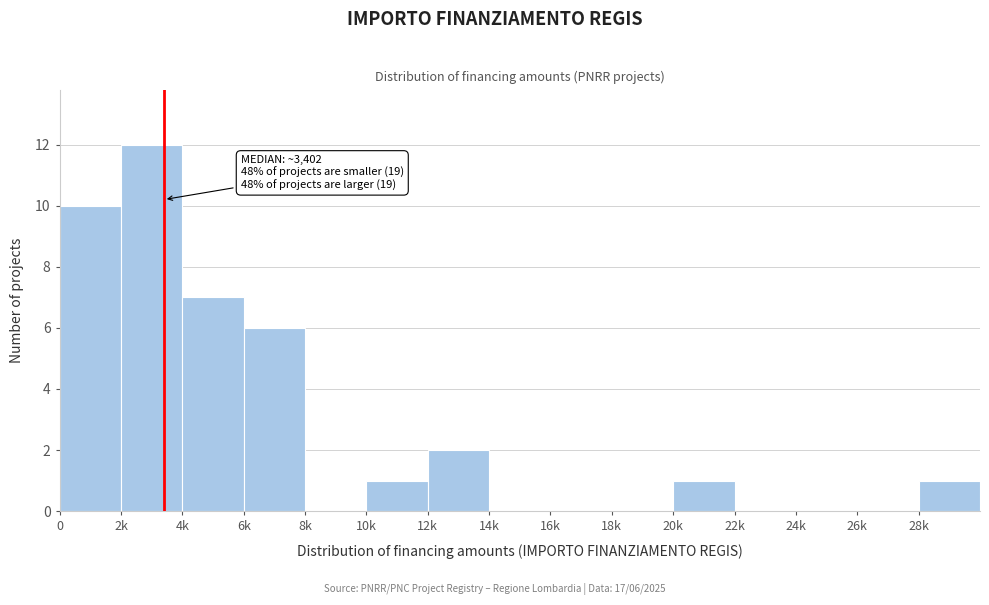

Reading left to right, what are all the values shown in this chart?

0=10	2k=12	4k=7	6k=6	8k=0	10k=1	12k=2	14k=0	16k=0	18k=0	20k=1	22k=0	24k=0	26k=0	28k=1